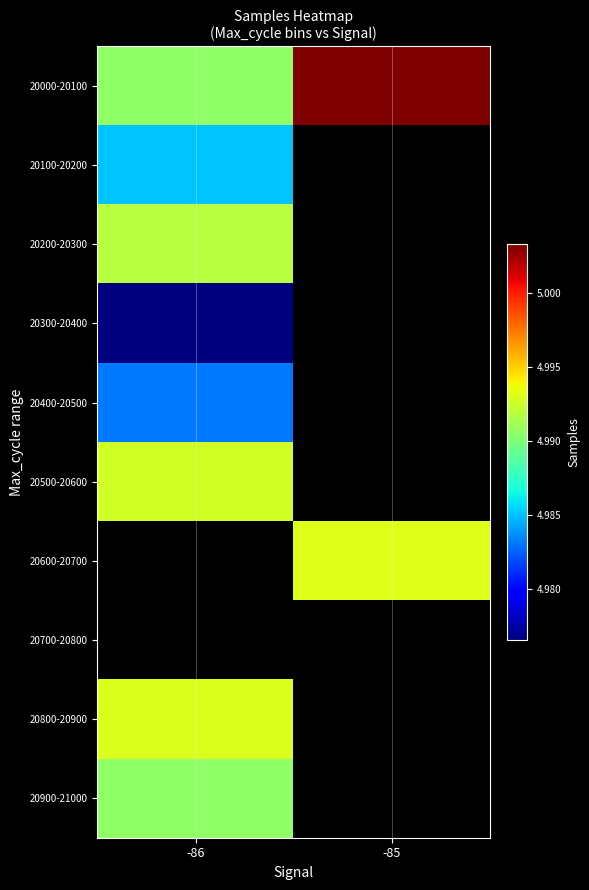

Which has a higher value, -86 or -85?

-85